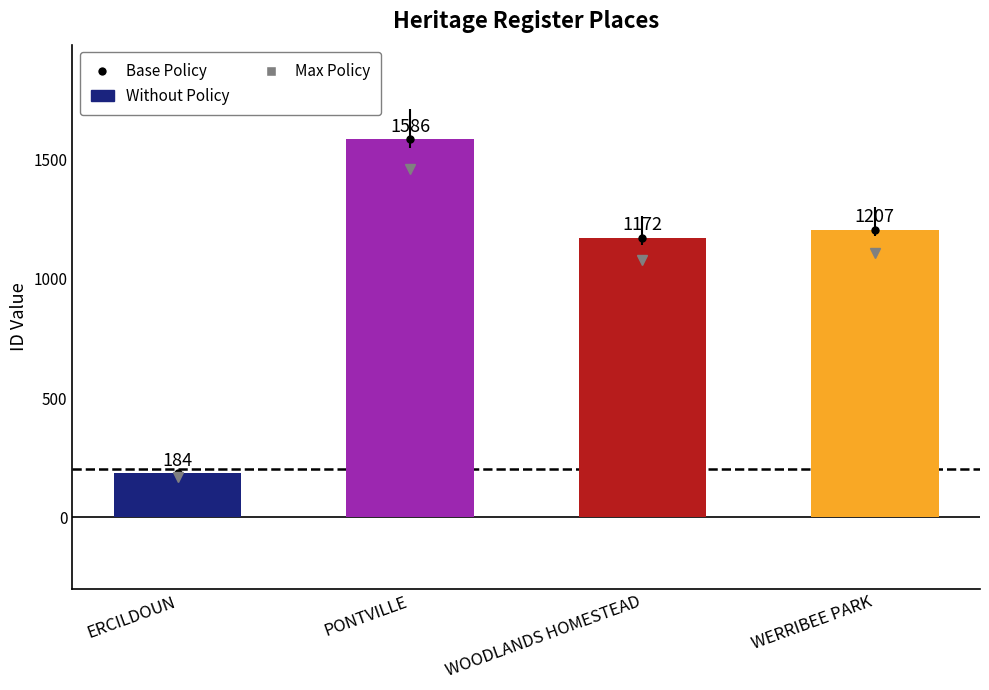

Rank the categories by value from lowest to highest.

ERCILDOUN, WOODLANDS HOMESTEAD, WERRIBEE PARK, PONTVILLE